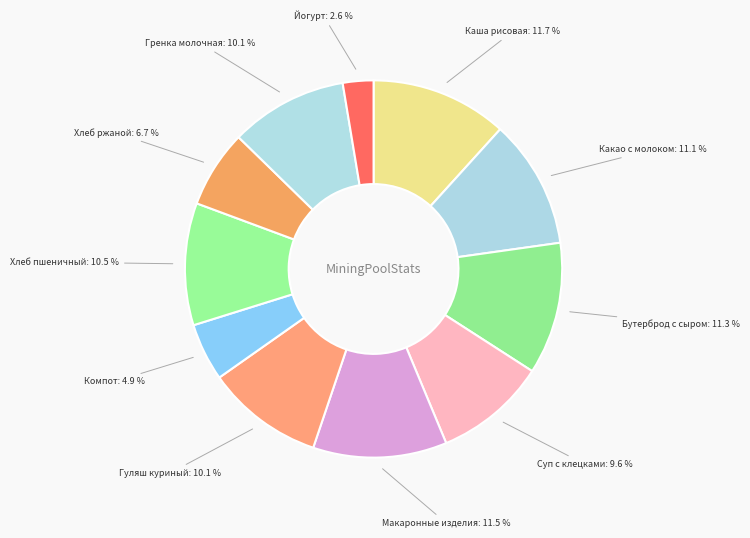

Count the number of slices in the pie.

11